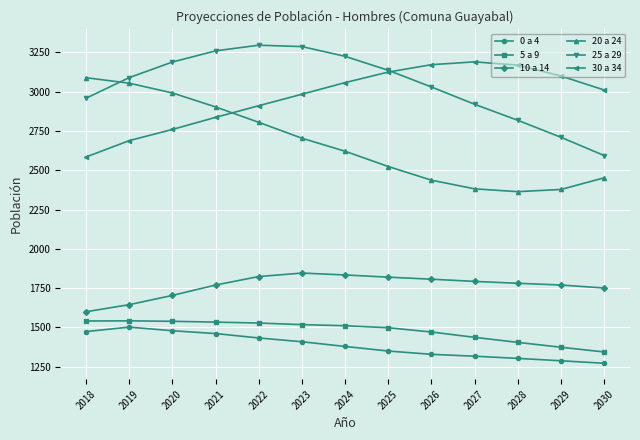

Is it true that 20 a 24 equals 1604 at 2026?

False